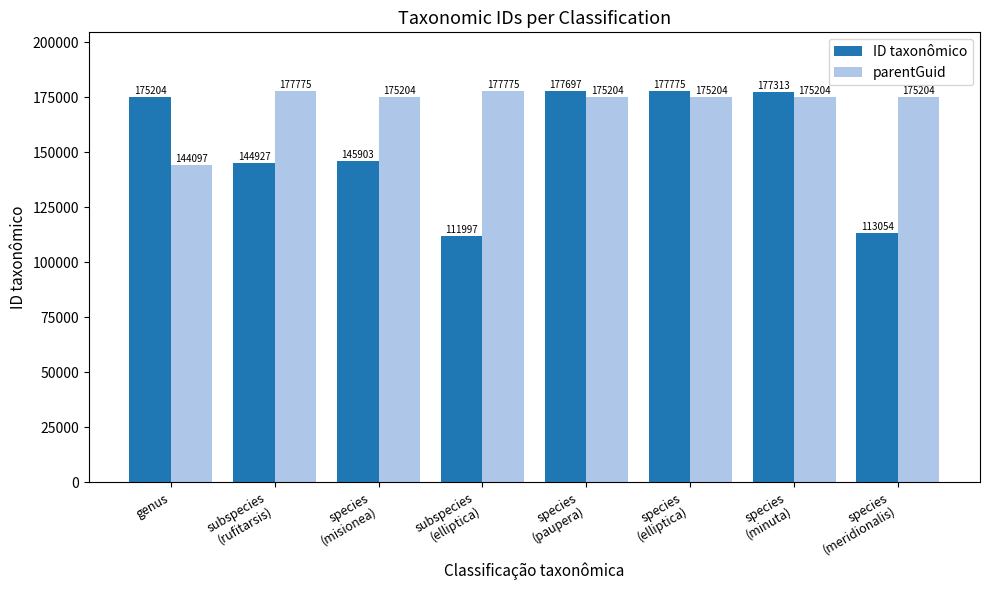

Which series has the widest spread of values?

ID taxonômico